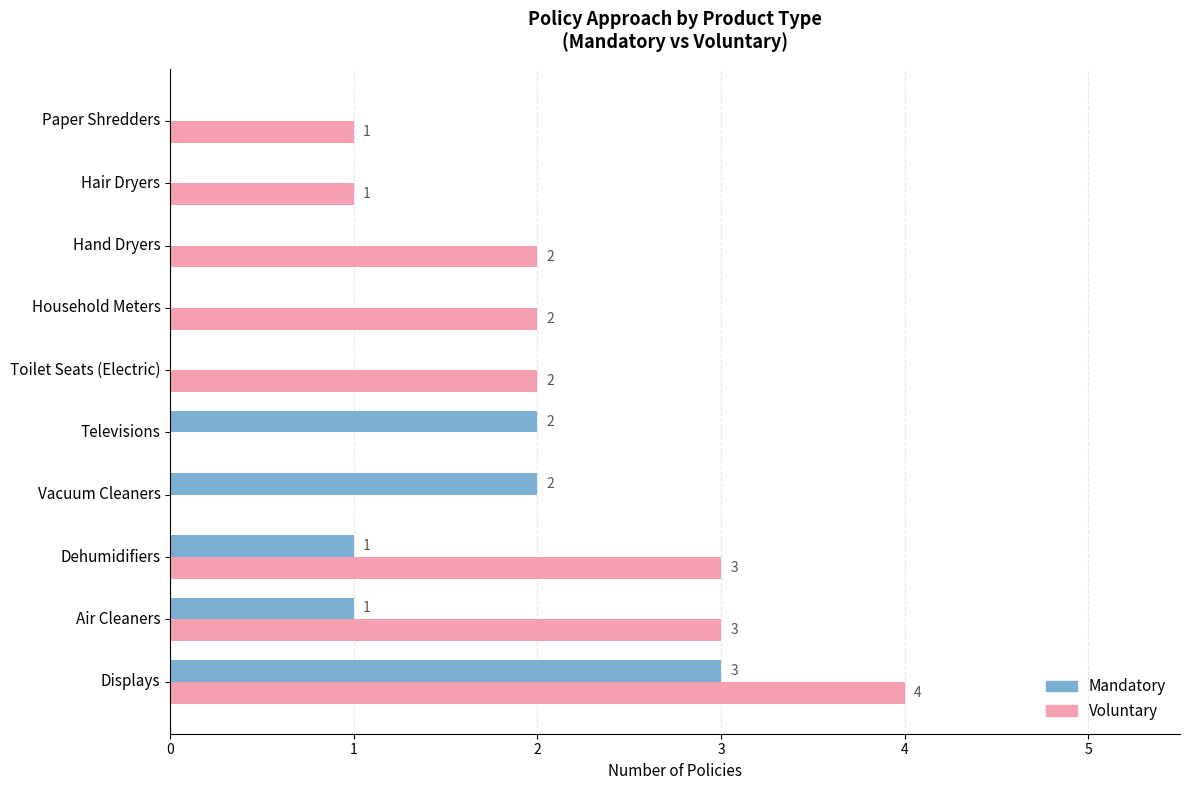

What is the maximum value for Voluntary?

4